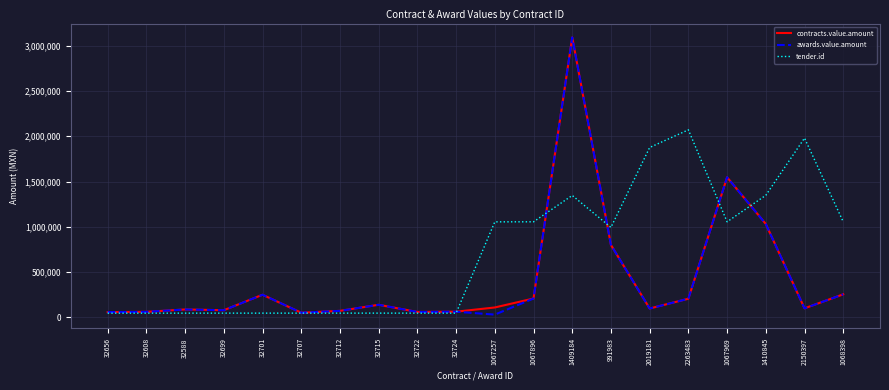

What value does the tender.id series have at 1068398?

1055892.0